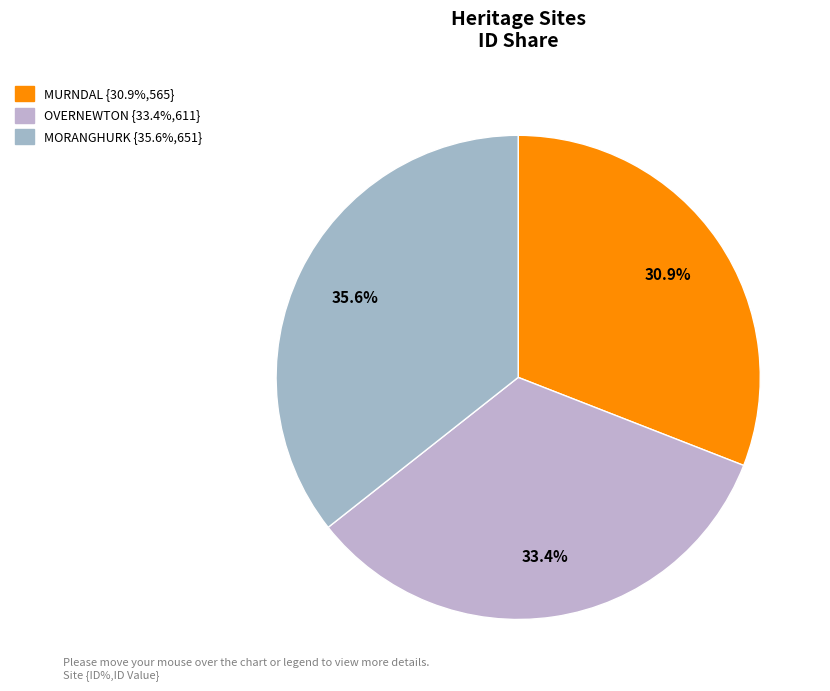

To the nearest percent, what is the combined percentage of MORANGHURK and MURNDAL?

67%